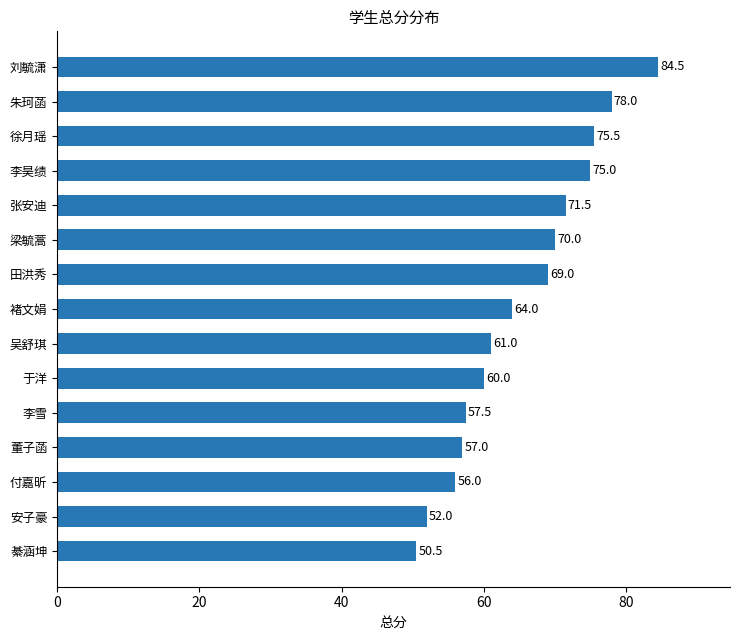

What position from the top is 褚文娟?

8